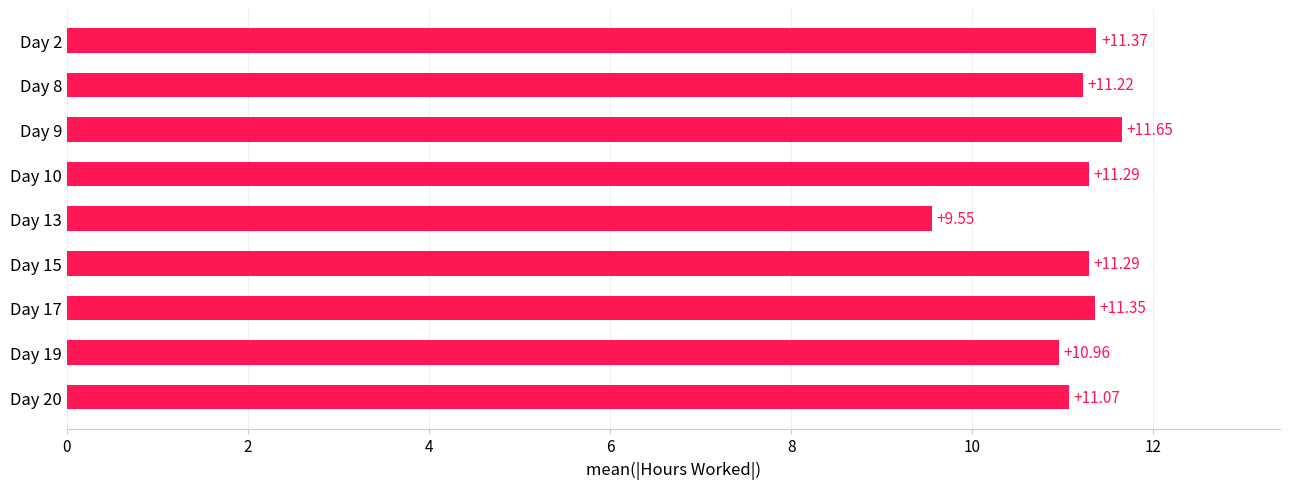

What is the difference between the second highest and minimum values?

1.8